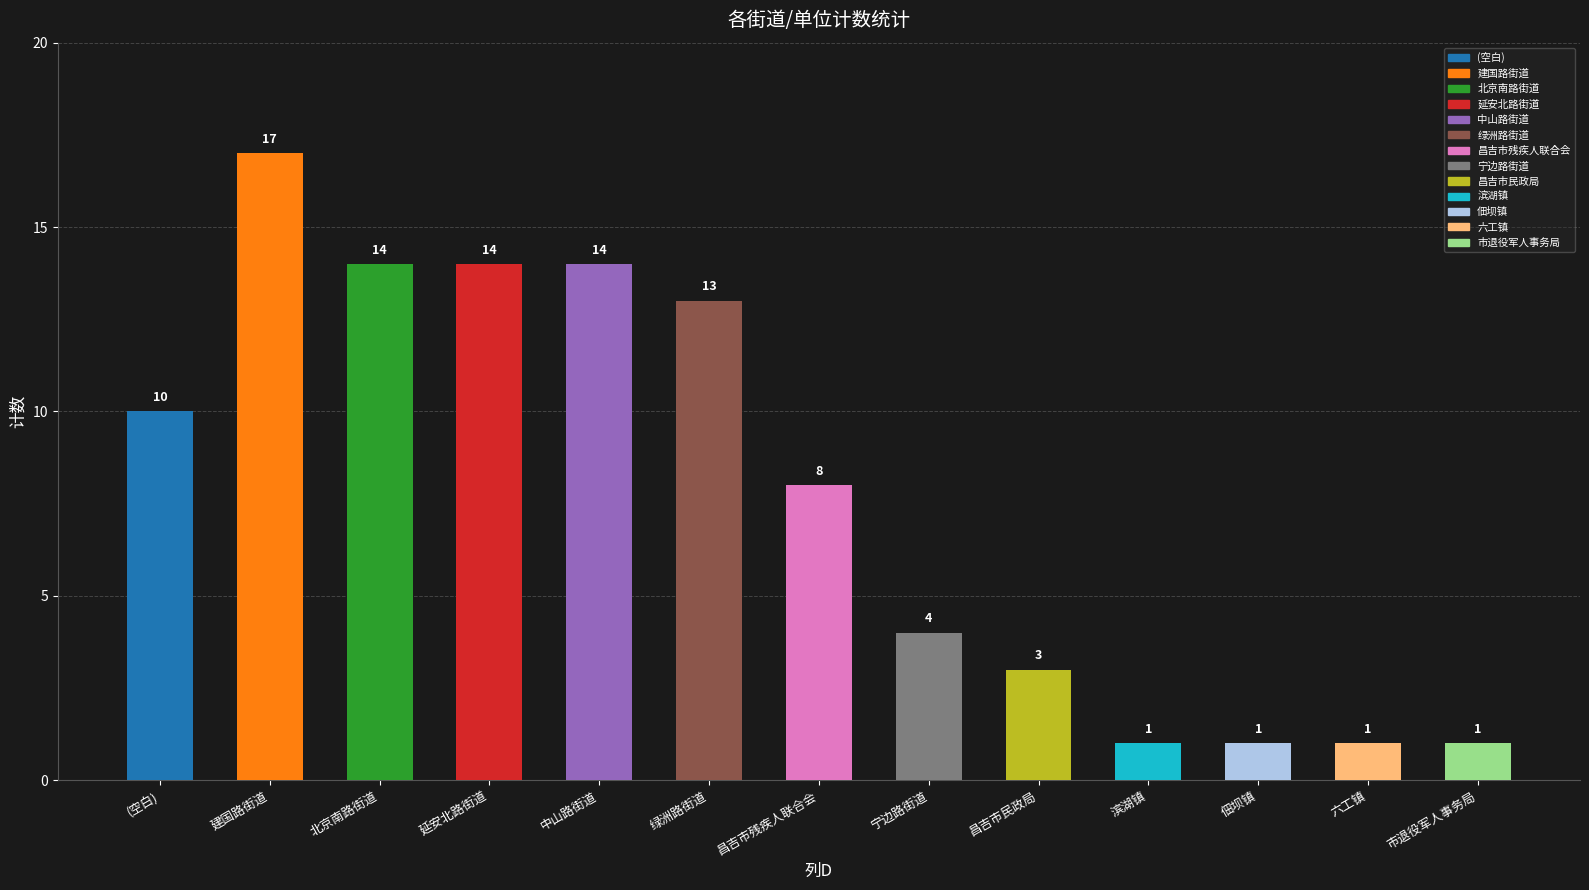

Is it true that the value at 中山路街道 is 14?

True